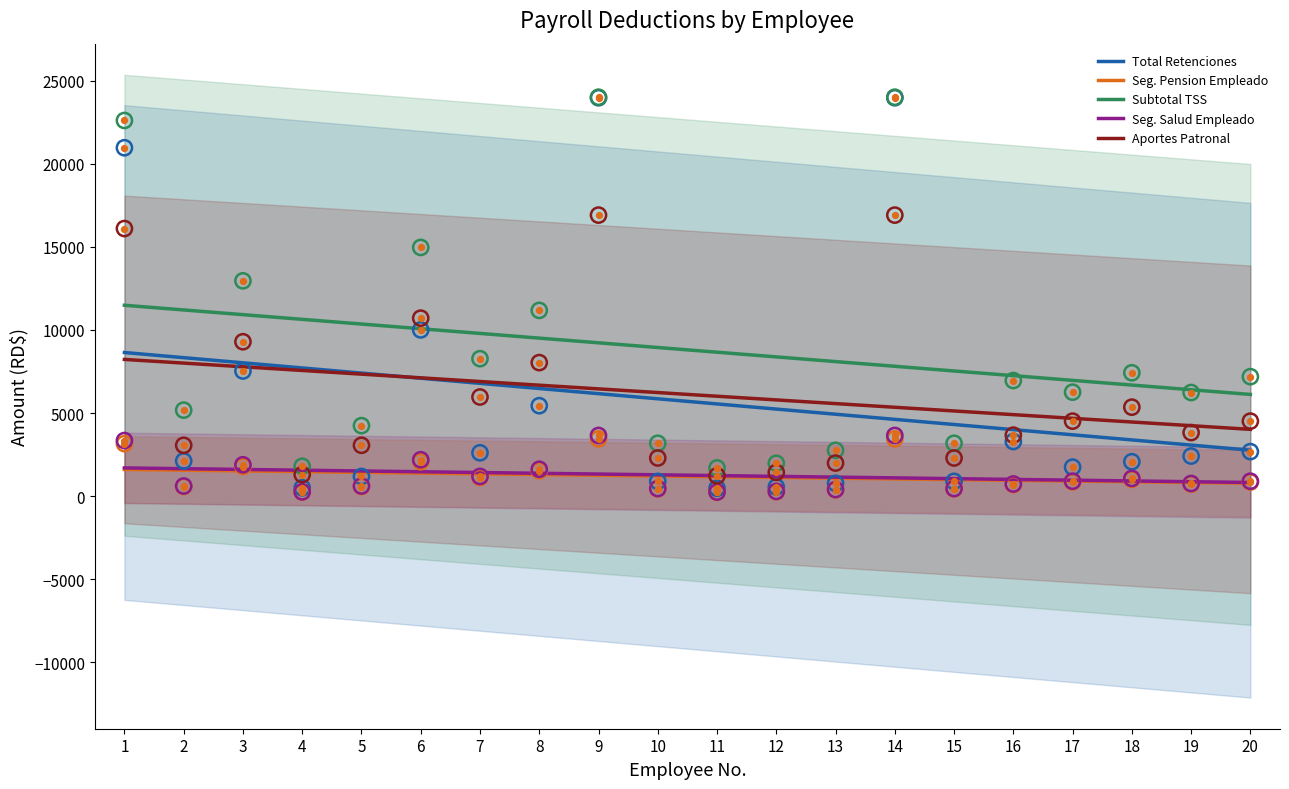

At how many categories does at least one series exceed 12342?

5